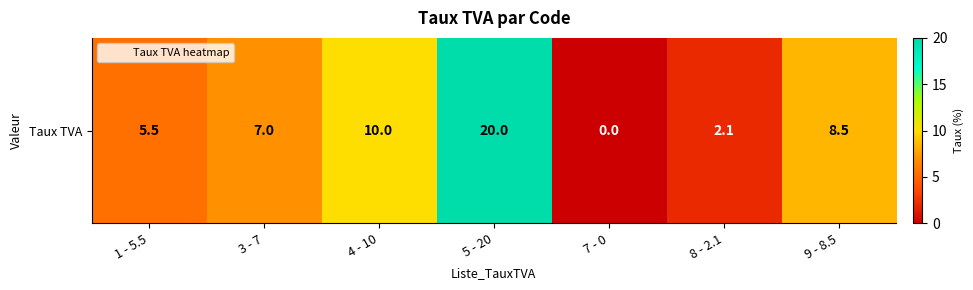

Rank the categories by value from highest to lowest.

5 - 20, 4 - 10, 9 - 8.5, 3 - 7, 1 - 5.5, 8 - 2.1, 7 - 0